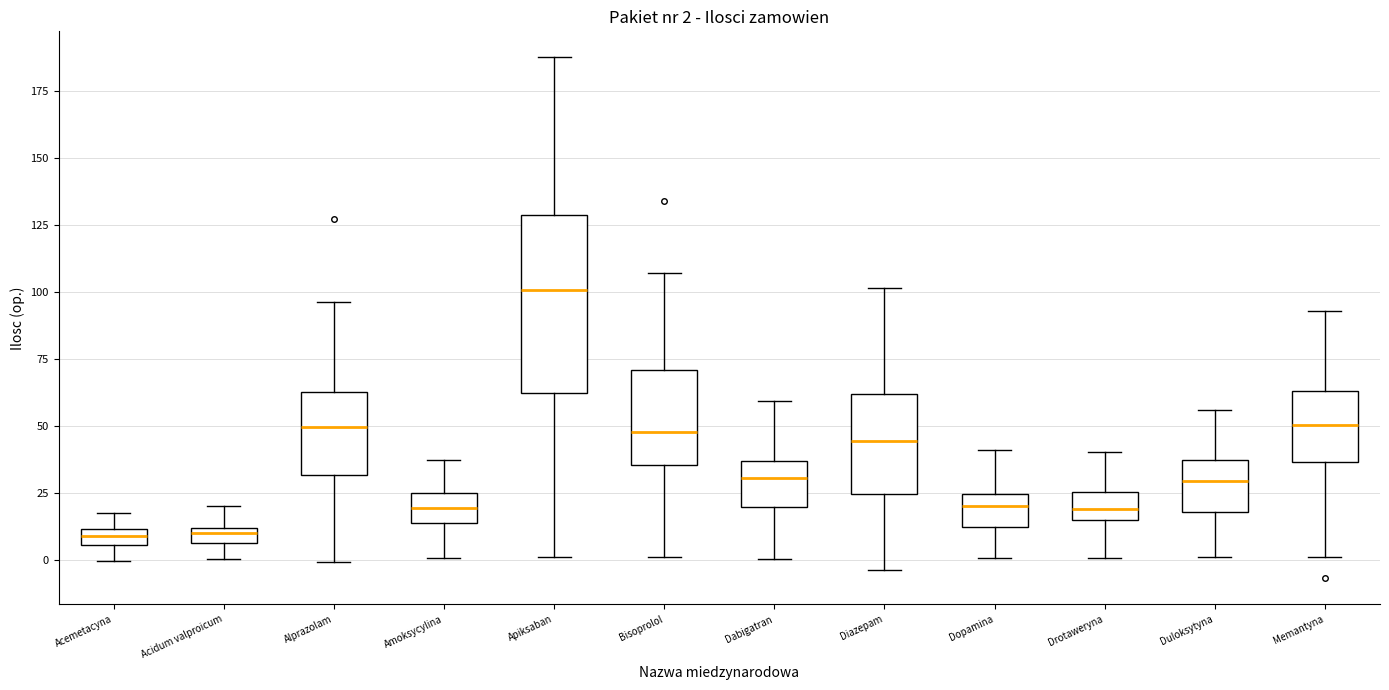

Which box has the highest median line?

Apiksaban